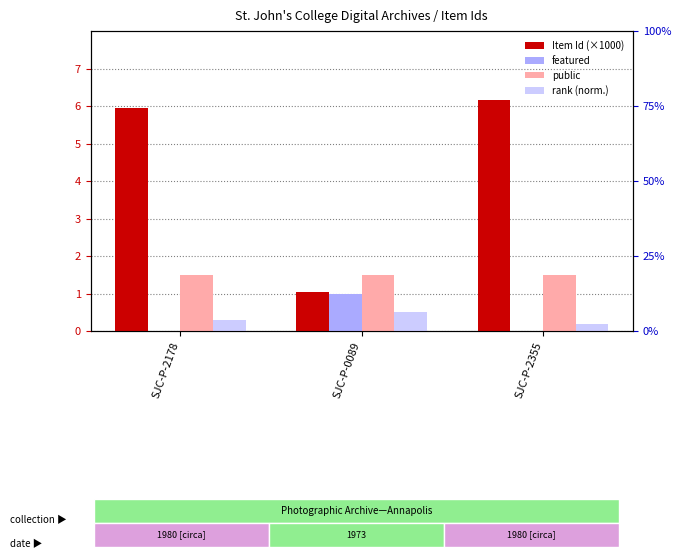

Rank the categories by rank (norm.) value from lowest to highest.

SJC-P-2355, SJC-P-2178, SJC-P-0089